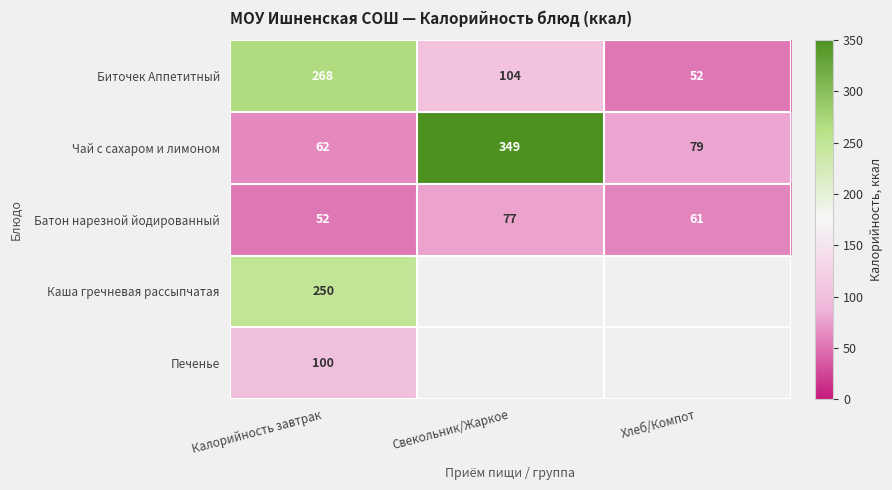

Count the Биточек Аппетитный values in the range 52 to 268.

3